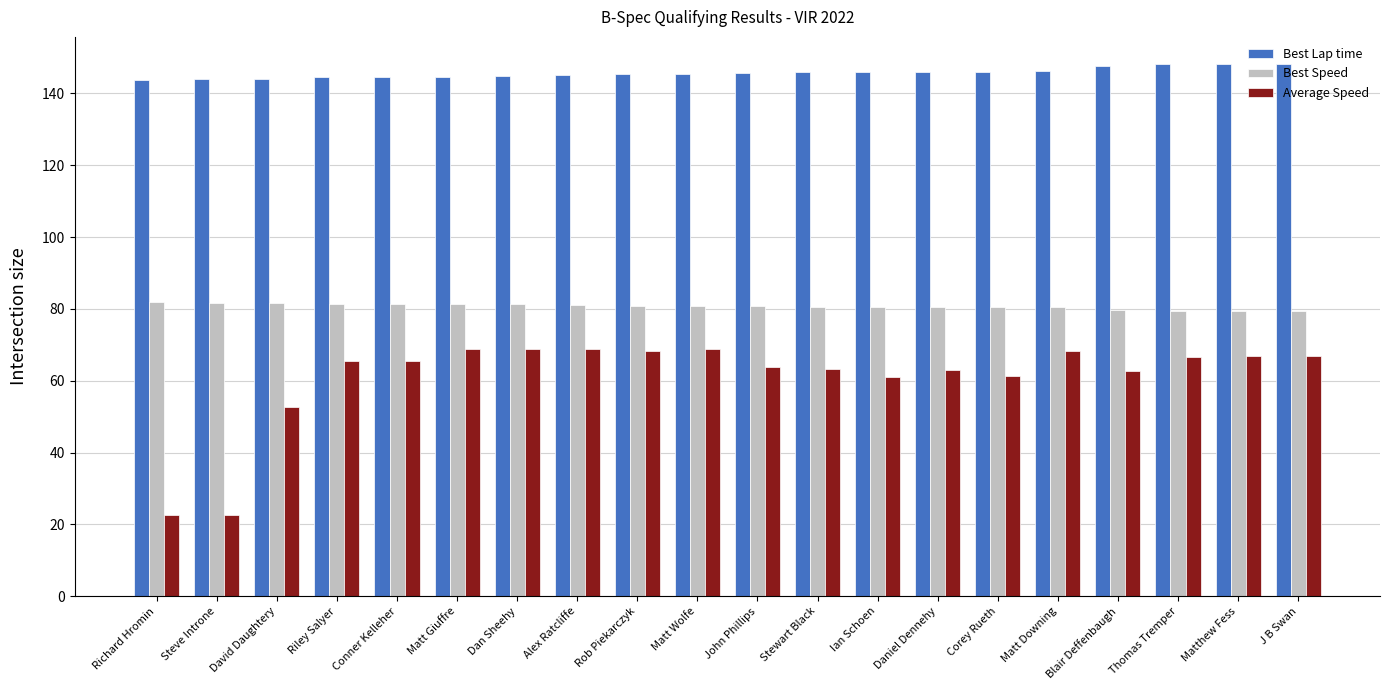

What position from the right is Thomas Tremper?

3